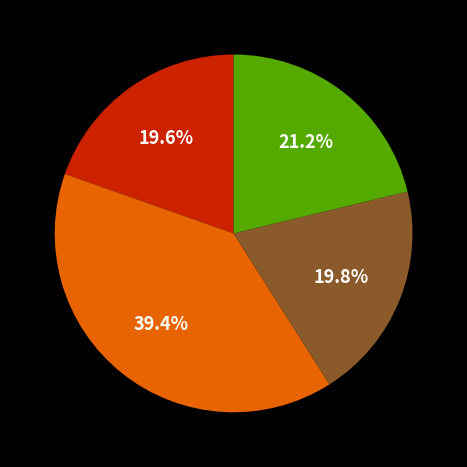

Is there a majority slice in this chart?

No